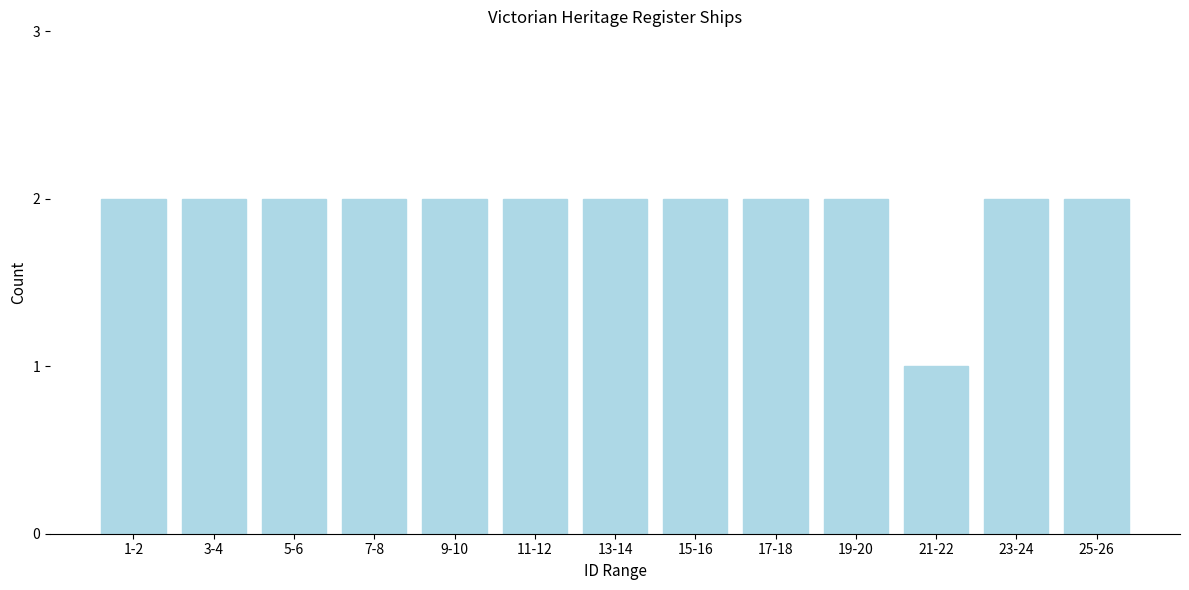

Reading left to right, what are all the values shown in this chart?

1-2=2	3-4=2	5-6=2	7-8=2	9-10=2	11-12=2	13-14=2	15-16=2	17-18=2	19-20=2	21-22=1	23-24=2	25-26=2